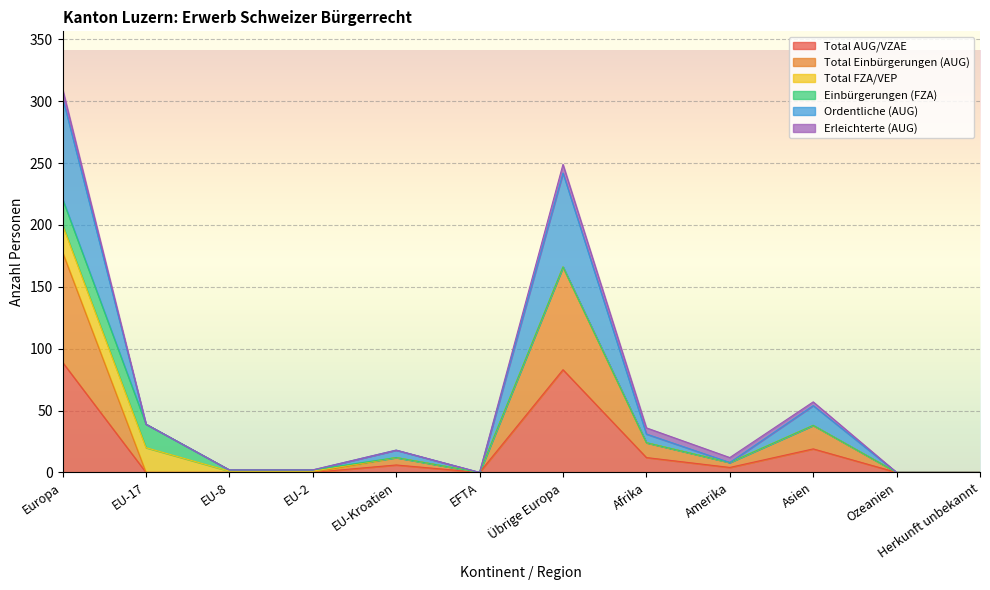

Which category has the lowest value across all series?

EU-17